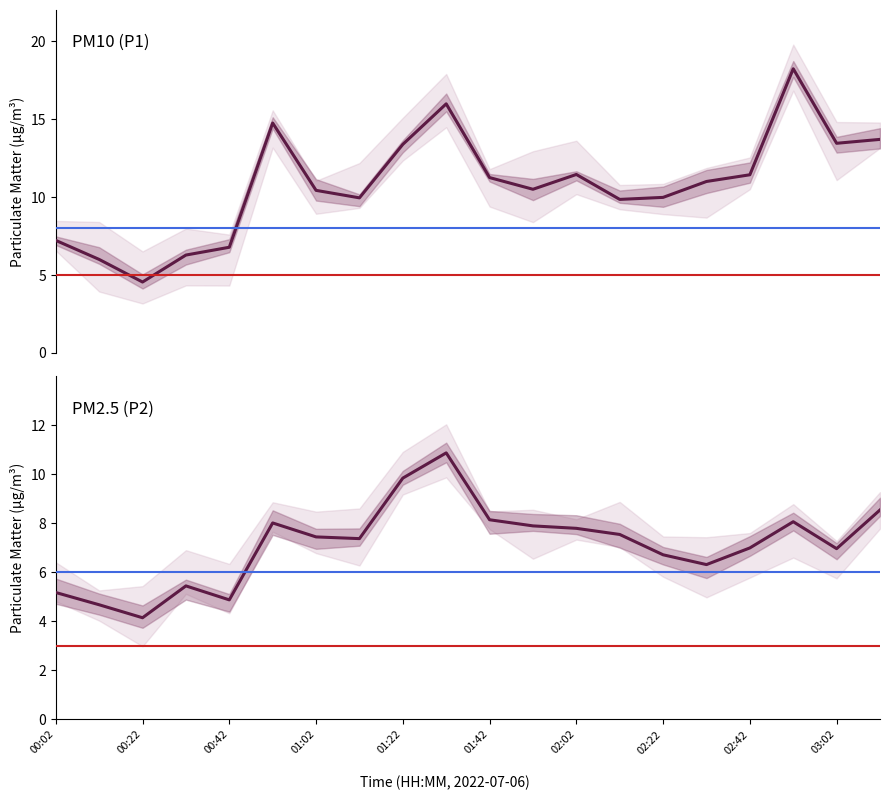

List the series in order of their overall mean, lowest first.

PM2.5 (P2), PM10 (P1)